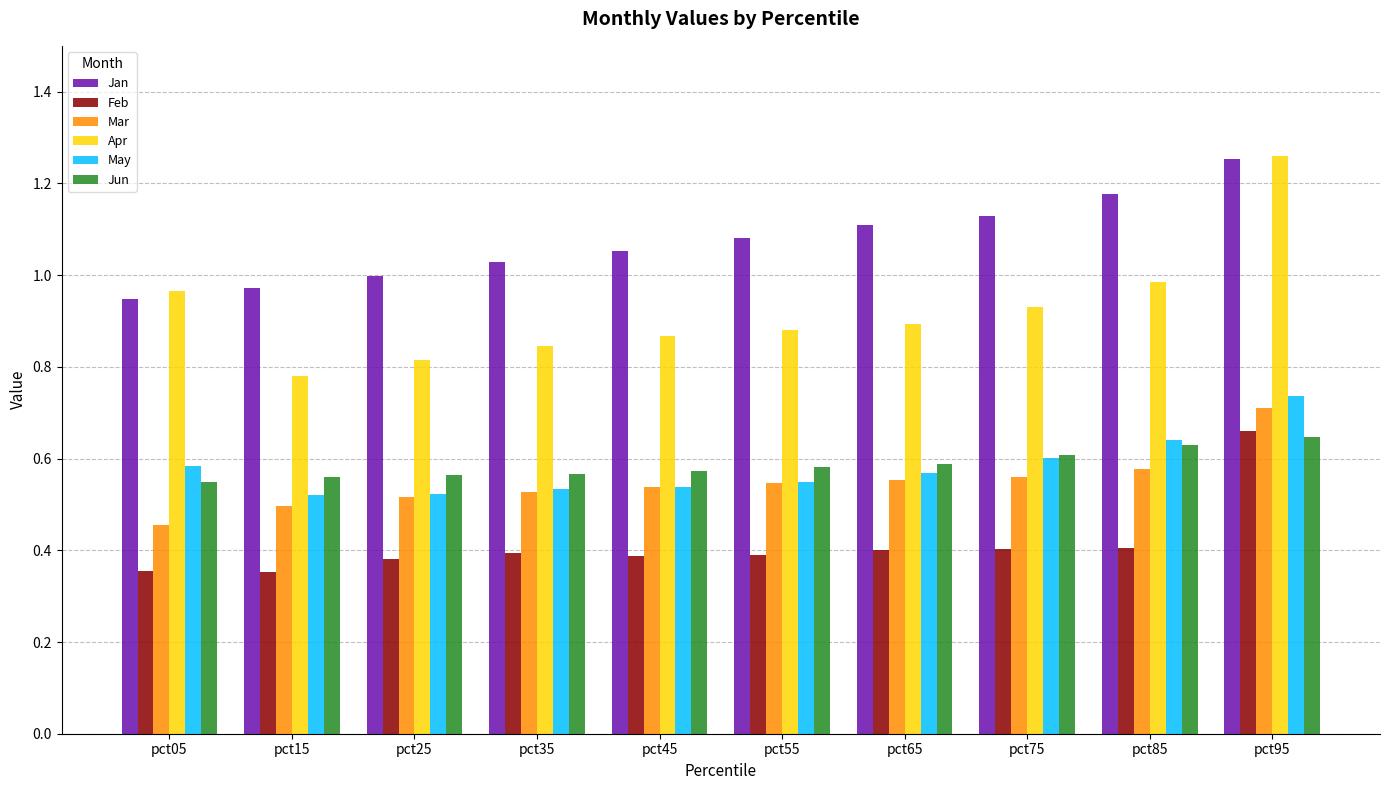

What is the sum of the Jan values at pct55 and pct95?

2.3